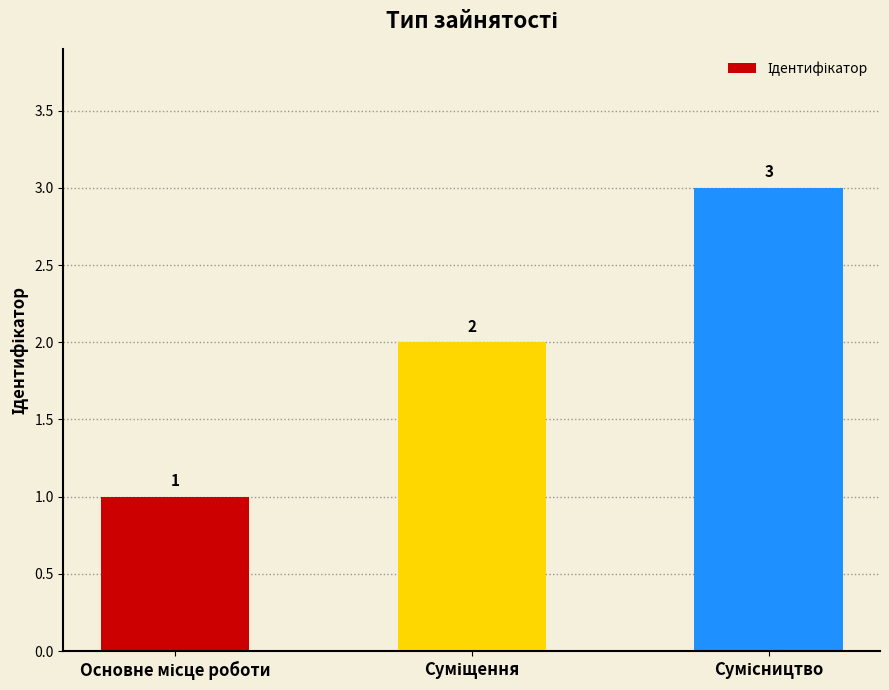

What is the maximum value shown in the chart?

3